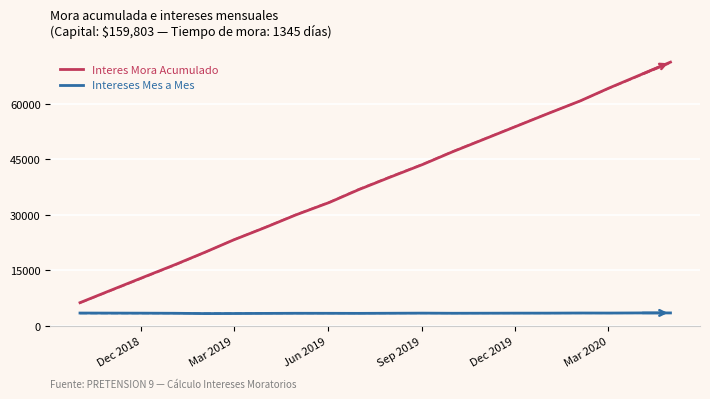

How many data points in Interes Mora Acumulado are less than 40190?

10